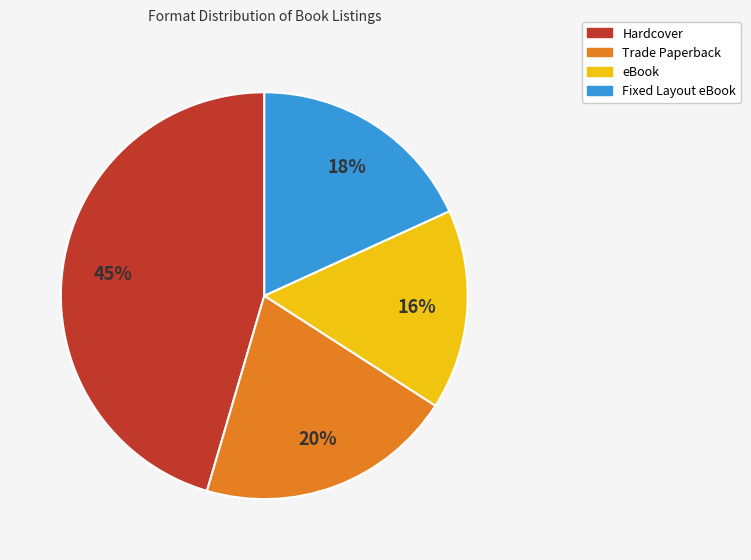

Between Trade Paperback and Fixed Layout eBook, which is larger?

Trade Paperback